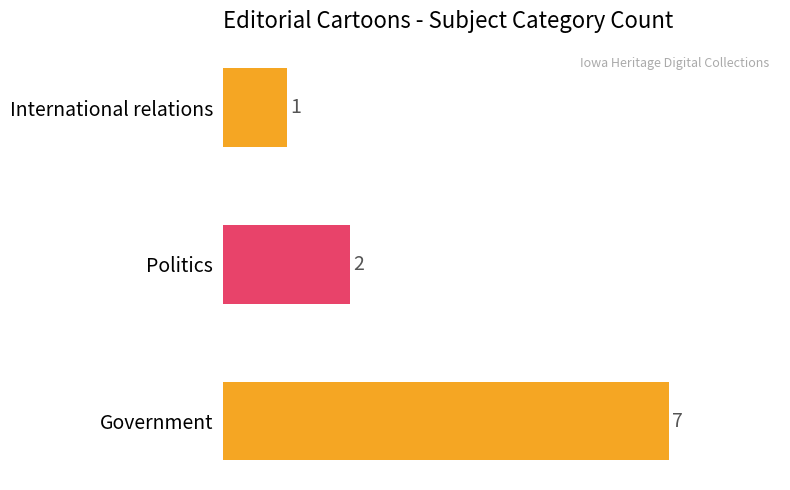

True or false: the data shows 10 at Government.

False